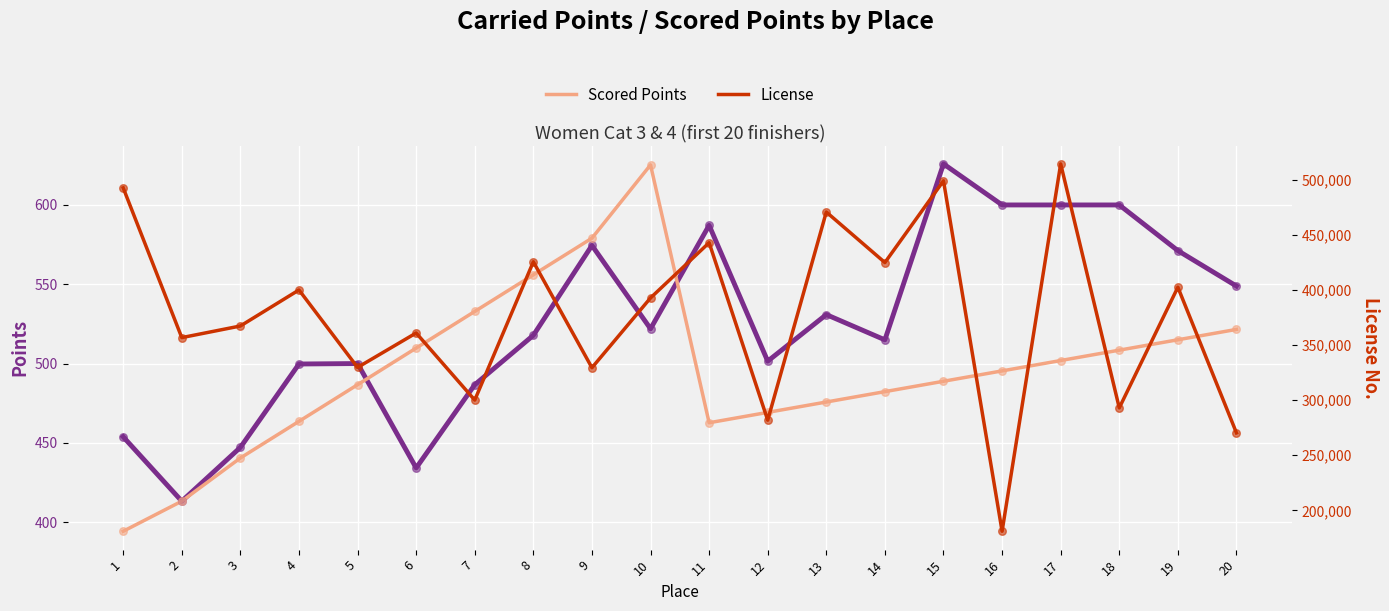

Which series has the widest spread of Y values?

License